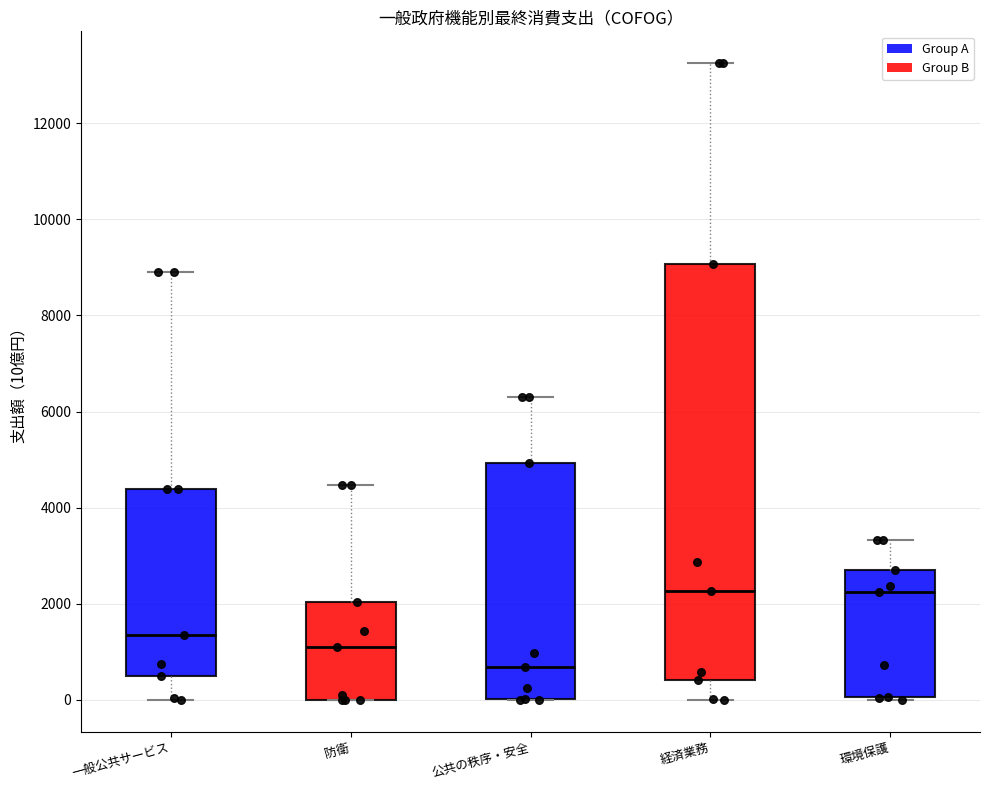

Reading left to right, read every box against the y-axis: the position of its median line, the range the box covers, and the ends of its whiskers. The values are not printed on the chart, so give them approximately, as read against the axis.

一般公共サービス: median 1400, box 600 to 4400, whiskers 0 to 9000
防衛: median 1000, box 0 to 2000, whiskers 0 to 4400
公共の秩序・安全: median 600, box 0 to 5000, whiskers 0 to 6400
経済業務: median 2200, box 400 to 9000, whiskers 0 to 13200
環境保護: median 2200, box 0 to 2800, whiskers 0 to 3400